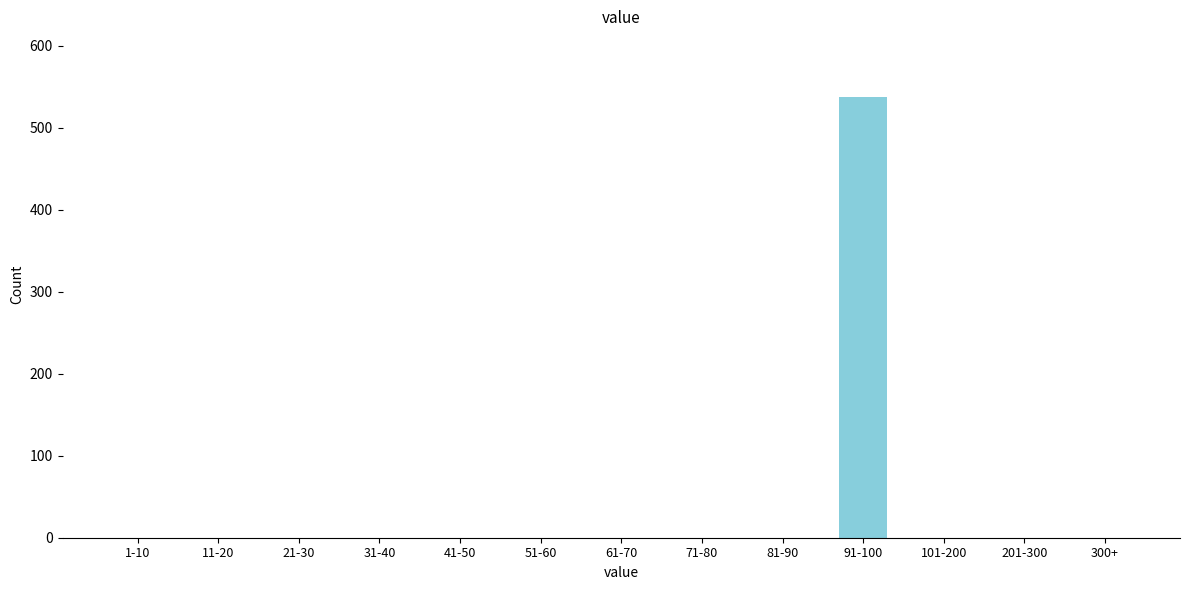

Reading right to left, extract all data points from this chart.

300+=0	201-300=0	101-200=0	91-100=537	81-90=0	71-80=0	61-70=0	51-60=0	41-50=0	31-40=0	21-30=0	11-20=0	1-10=0